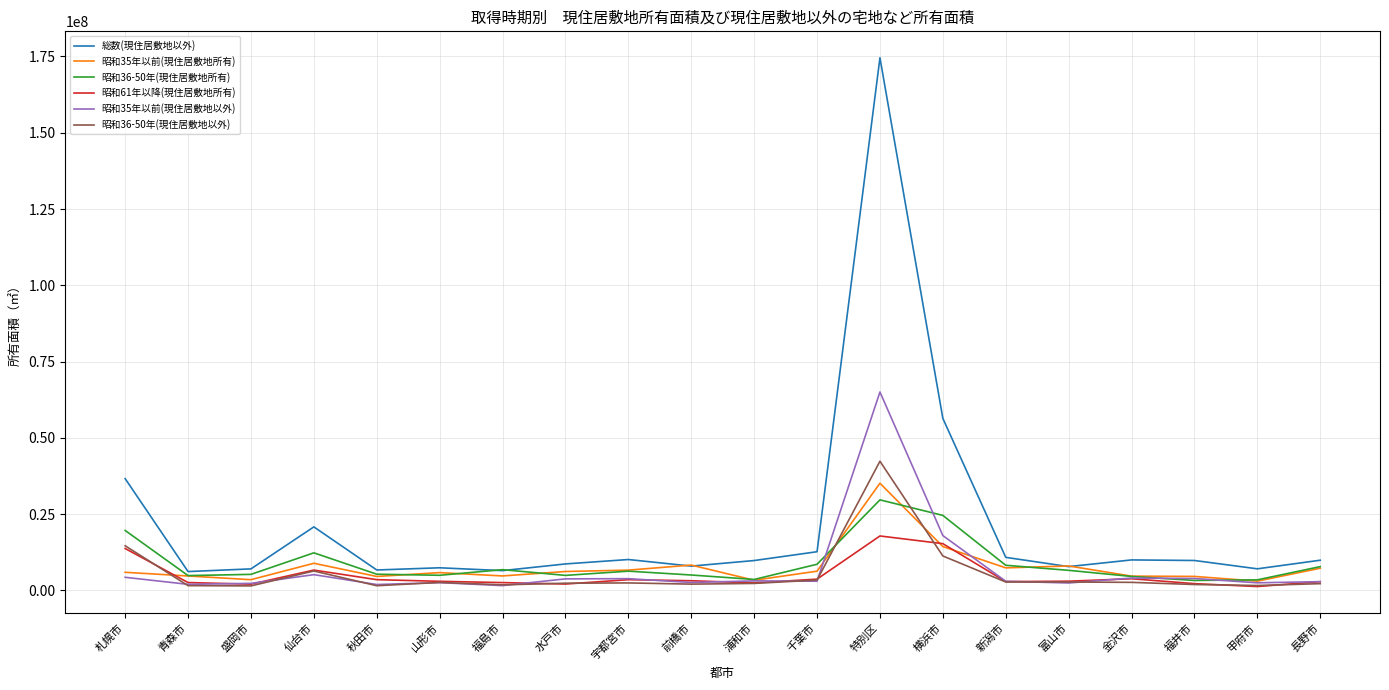

What is the greatest value displayed?

174582000